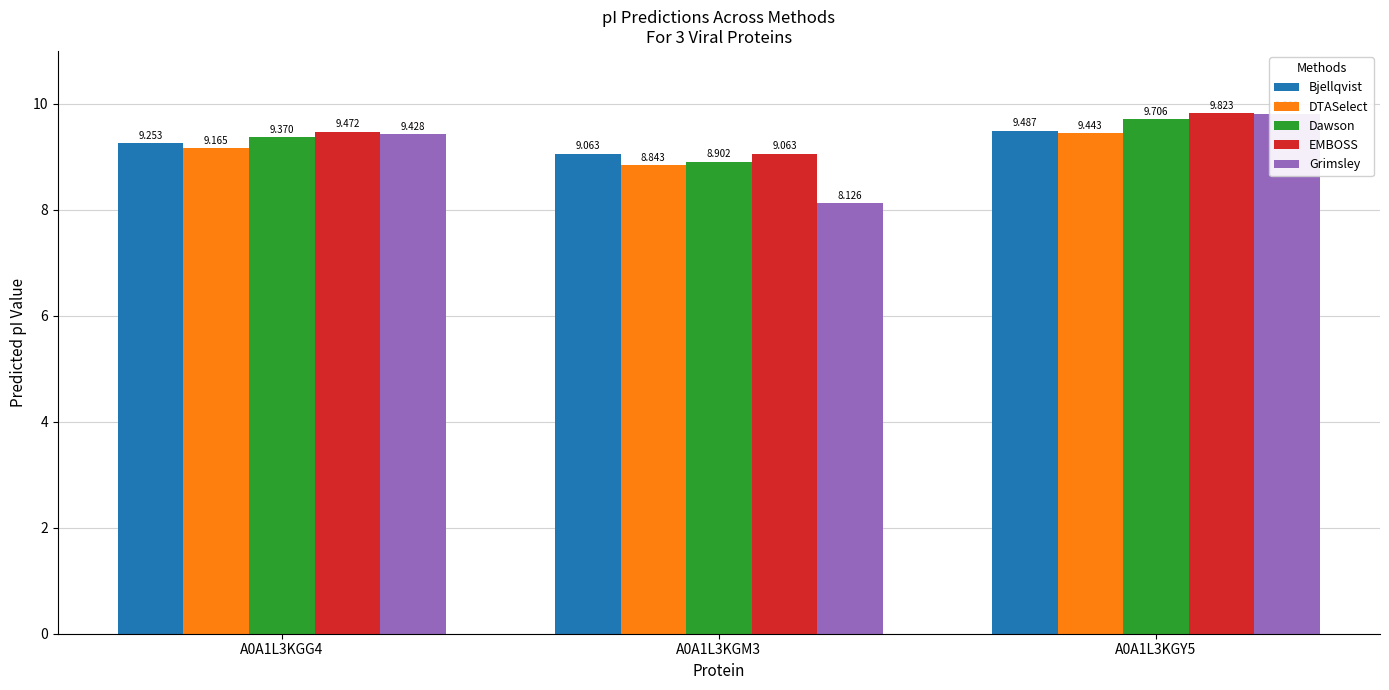

Reading left to right, list all the values displayed in this chart.

Bjellqvist: A0A1L3KGG4=9.3	A0A1L3KGM3=9.1	A0A1L3KGY5=9.5
DTASelect: A0A1L3KGG4=9.2	A0A1L3KGM3=8.8	A0A1L3KGY5=9.4
Dawson: A0A1L3KGG4=9.4	A0A1L3KGM3=8.9	A0A1L3KGY5=9.7
EMBOSS: A0A1L3KGG4=9.5	A0A1L3KGM3=9.1	A0A1L3KGY5=9.8
Grimsley: A0A1L3KGG4=9.4	A0A1L3KGM3=8.1	A0A1L3KGY5=9.8